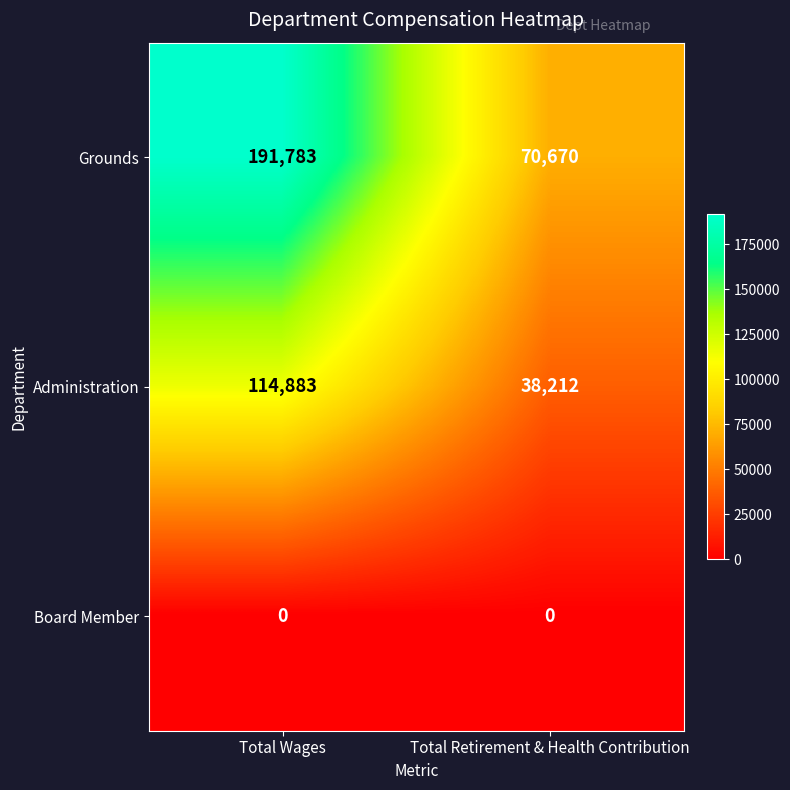

Reading left to right, transcribe all the data shown in this chart.

Grounds: Total Wages=191783	Total Retirement & Health Contribution=70670
Administration: Total Wages=114883	Total Retirement & Health Contribution=38212
Board Member: Total Wages=0	Total Retirement & Health Contribution=0